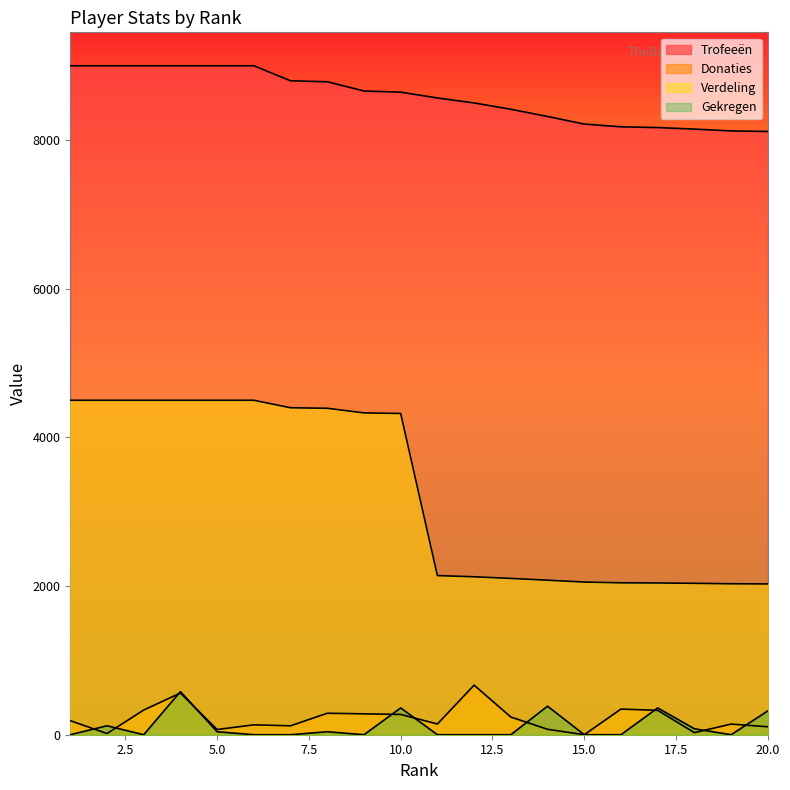

What is the spread (max minus min) of values at 3?

9000